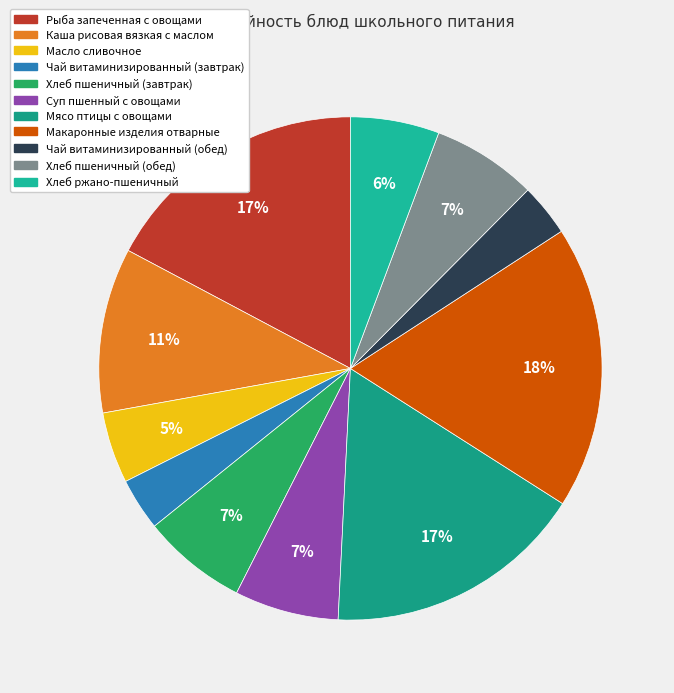

To the nearest percent, what is the difference between the largest and smallest slice percentages?

15%